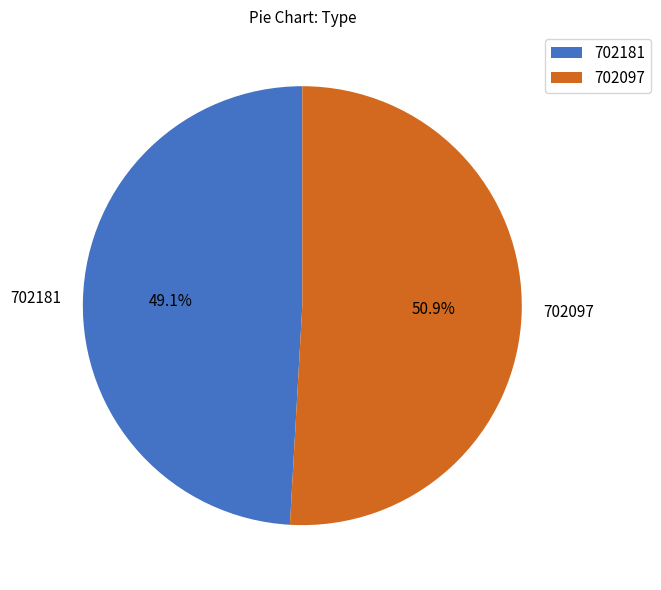

To the nearest percent, what is the combined percentage of 702181 and 702097?

100%